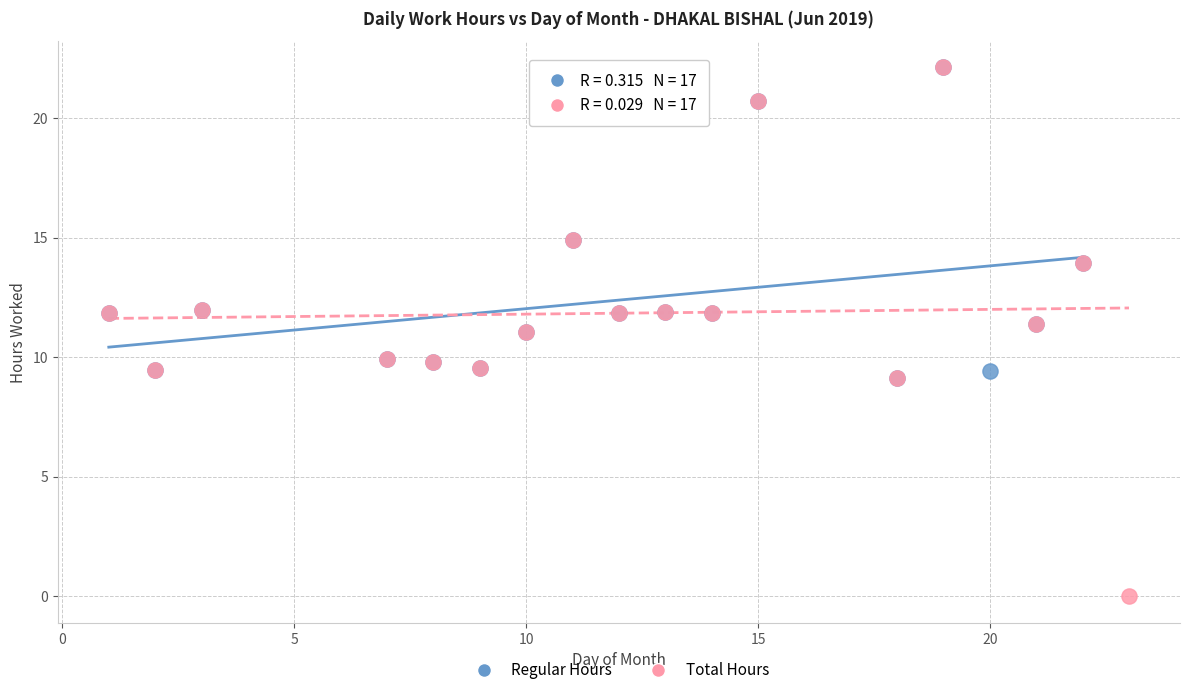

Which series has the widest spread of Y values?

Total Hours